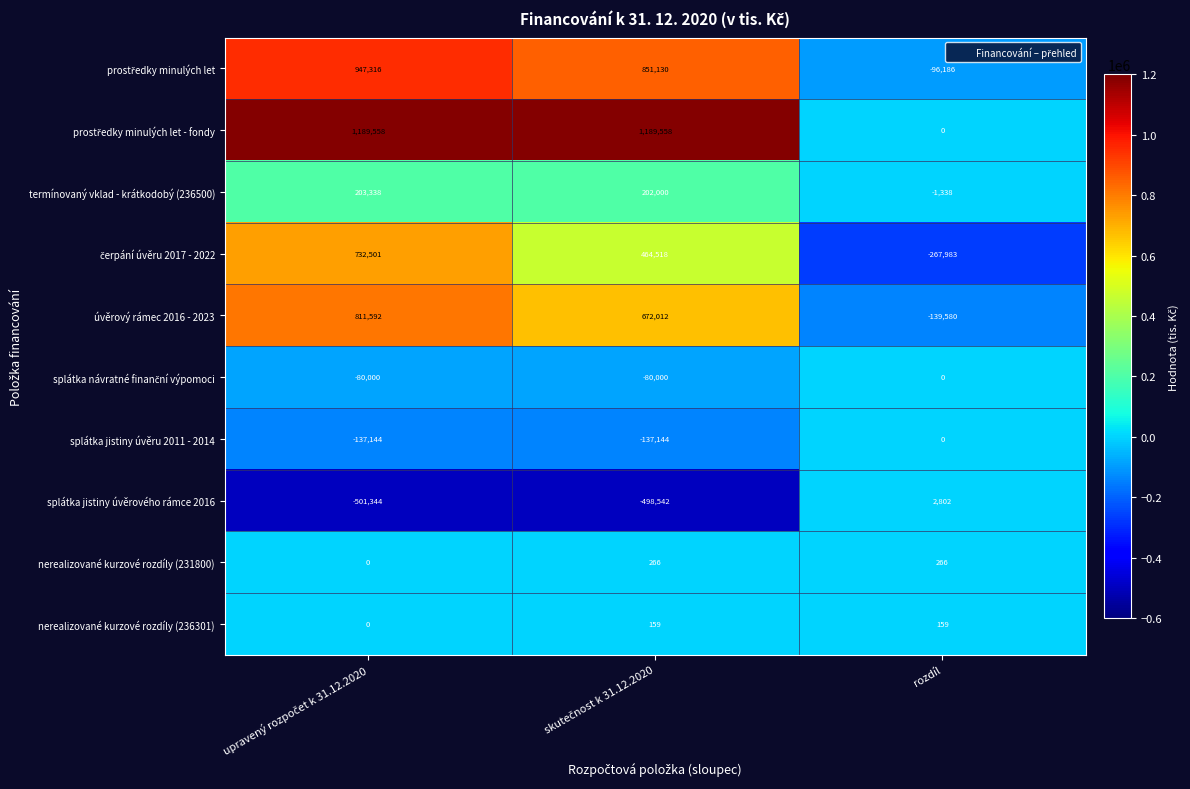

What is the difference between the highest and lowest values at rozdíl?

270785